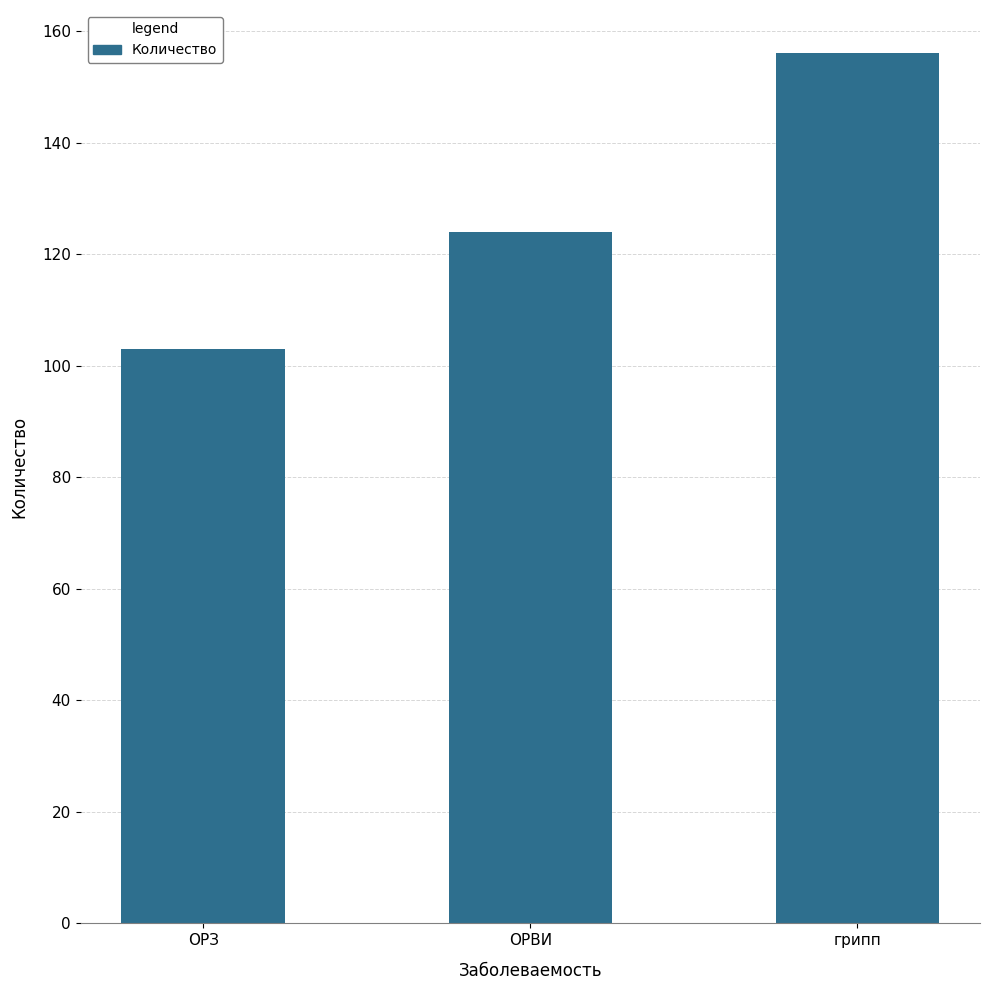

What is the difference between the values at ОРЗ and грипп?

53